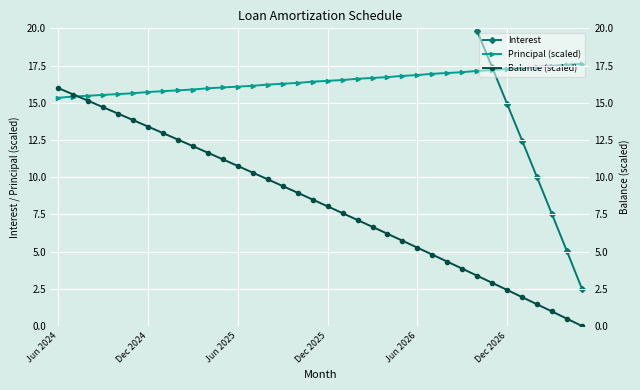

Which series ends up on top after the final intersection of Principal (scaled) and Balance (scaled)?

Principal (scaled)